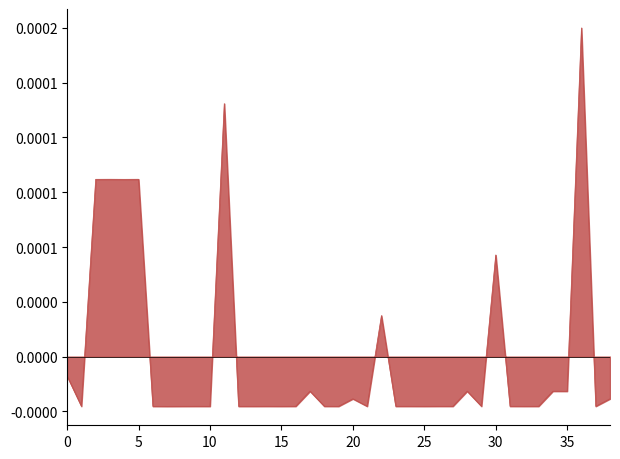

Is this an area chart (filled region under the line)?

Yes